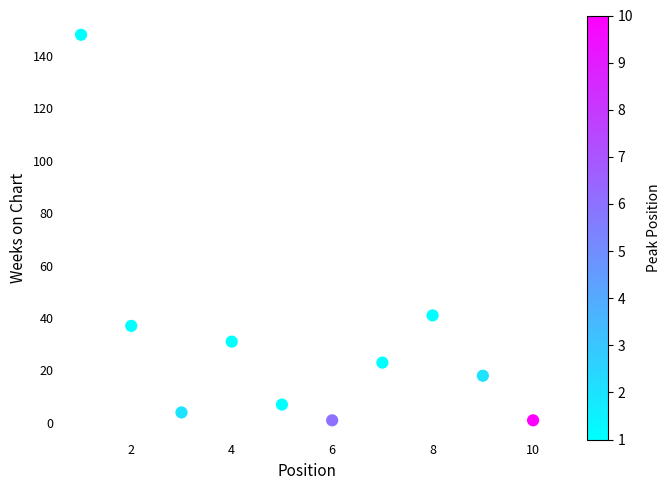

What is the average X value?

6